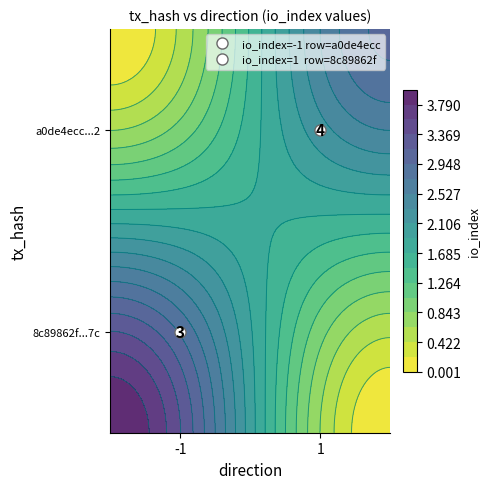

The value of 8c89862f251902e80f3089f85b066e92e75297c at io_index is 2. True or false?

False